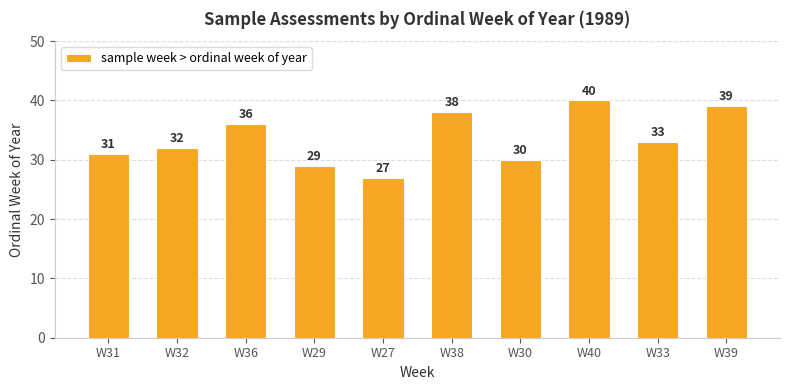

What is the change in value from W31 to W33?

+2